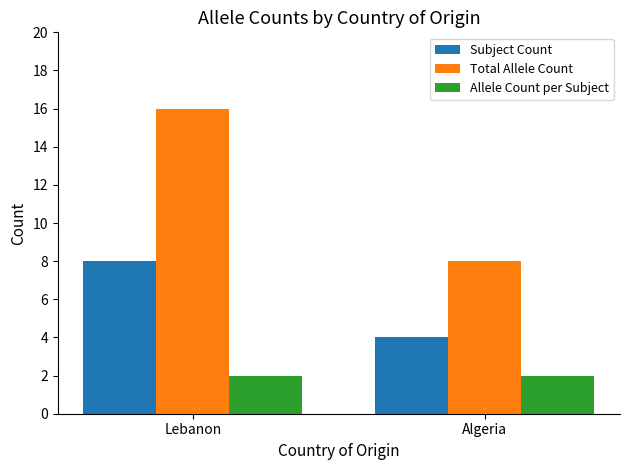

What is the smallest value displayed?

2